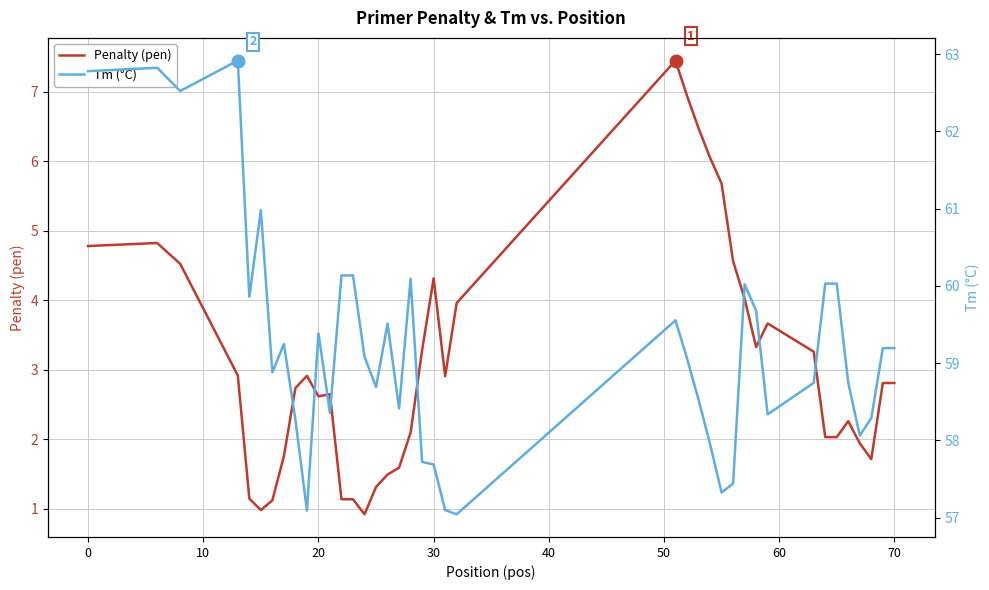

True or false: Penalty (pen) and Tm (°C) intersect in this chart.

False